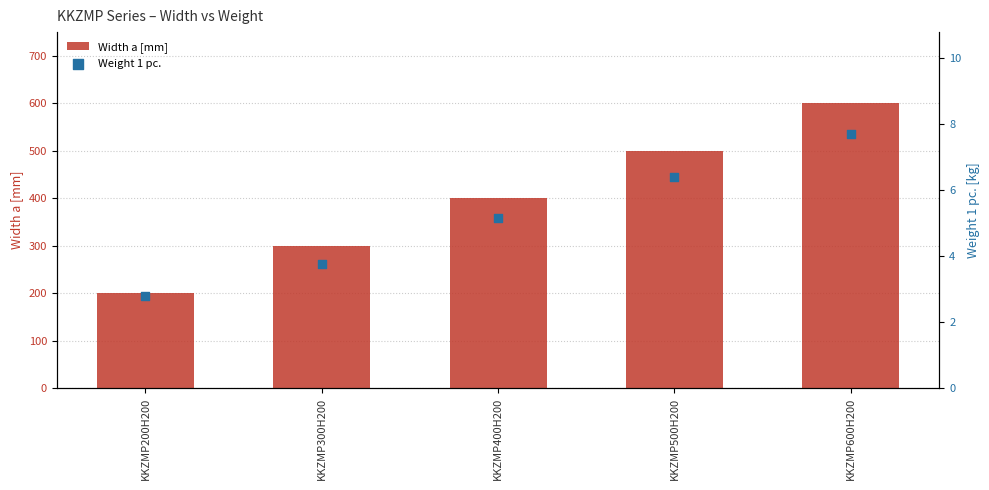

At which category is the sum across all series the highest?

KKZMP600H200